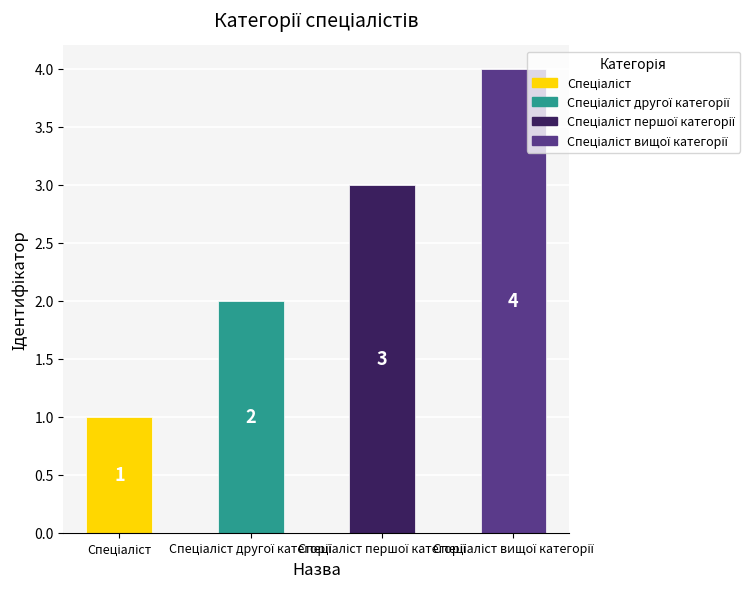

Are the bars horizontal?

No